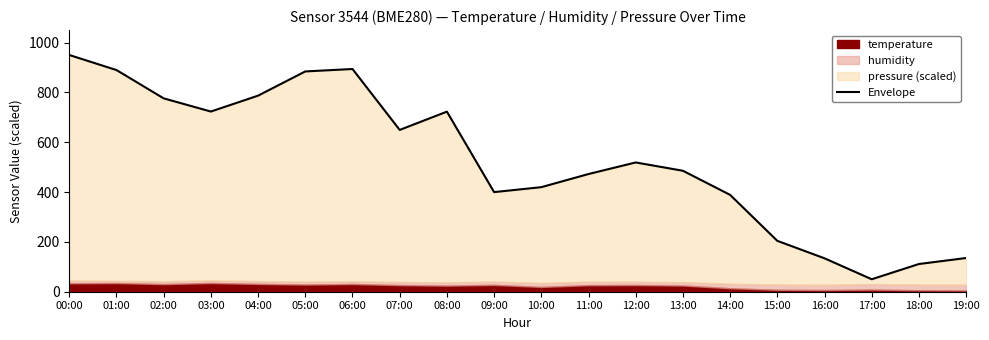

At which category does the data reach its first local peak?

06:00